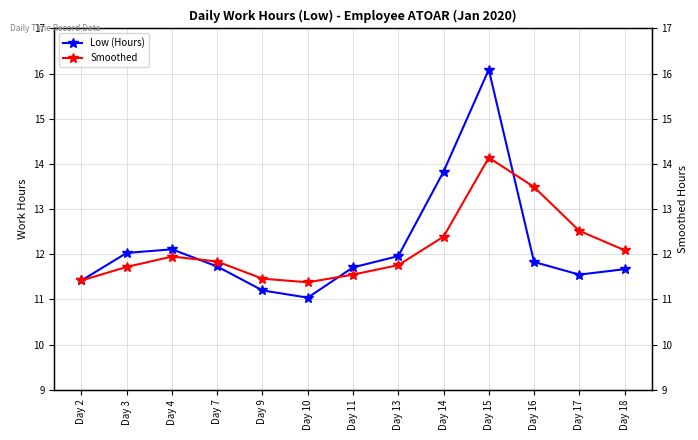

Rank the categories by Low (Hours) value from lowest to highest.

Day 10, Day 9, Day 2, Day 17, Day 18, Day 11, Day 7, Day 16, Day 13, Day 3, Day 4, Day 14, Day 15